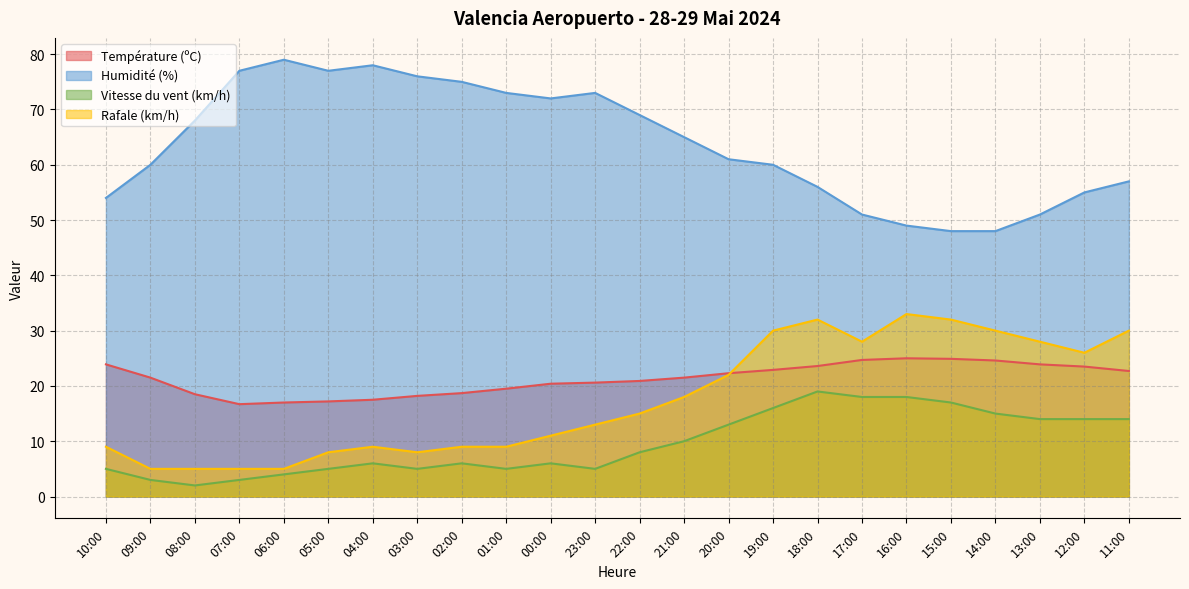

True or false: Vitesse du vent (km/h) has more than 2 interior local peaks.

True